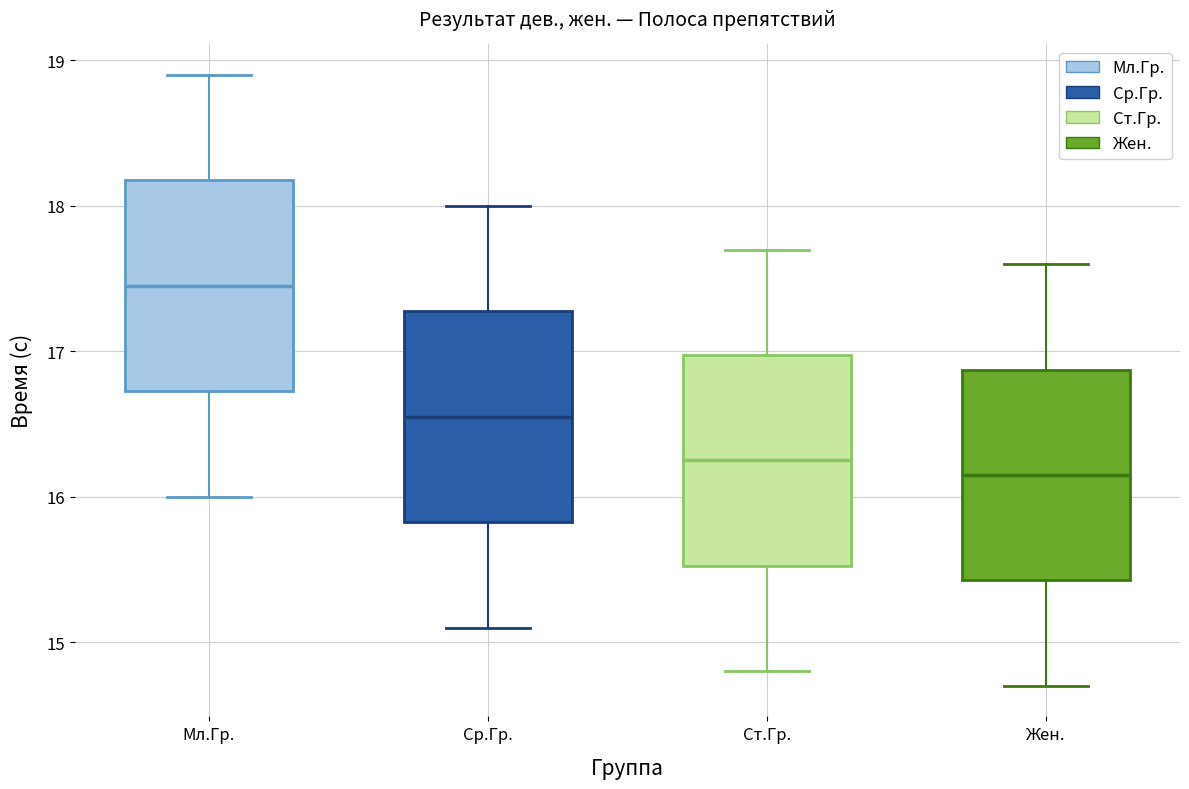

Reading left to right, read every box against the y-axis: the position of its median line, the range the box covers, and the ends of its whiskers. The values are not printed on the chart, so give them approximately, as read against the axis.

Мл.Гр.: median 17.5, box 16.7 to 18.2, whiskers 16.0 to 18.9
Ср.Гр.: median 16.6, box 15.8 to 17.3, whiskers 15.1 to 18.0
Ст.Гр.: median 16.3, box 15.5 to 17.0, whiskers 14.8 to 17.7
Жен.: median 16.2, box 15.4 to 16.9, whiskers 14.7 to 17.6